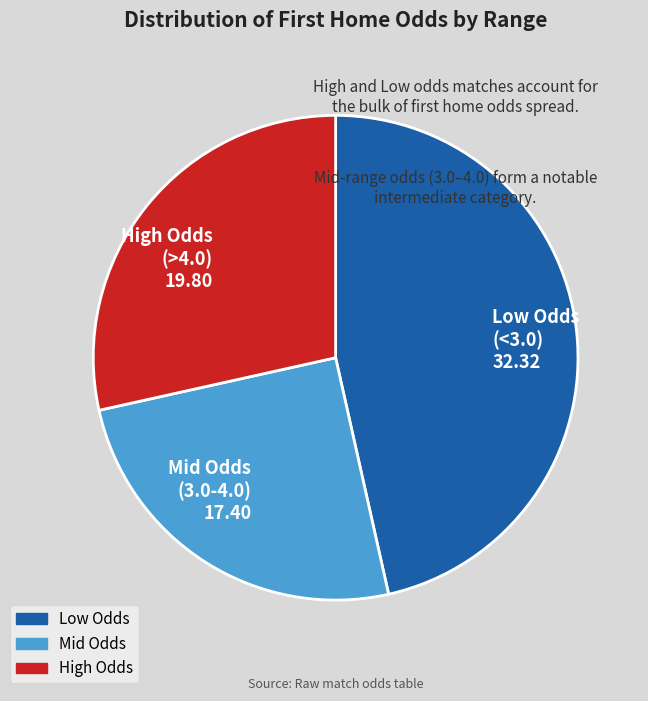

The High Odds slice represents 28% of the pie. True or false?

True